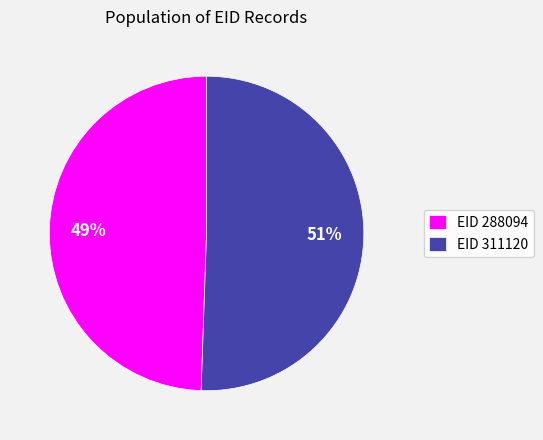

Is the sum of EID 288094 and EID 311120 greater than half?

Yes